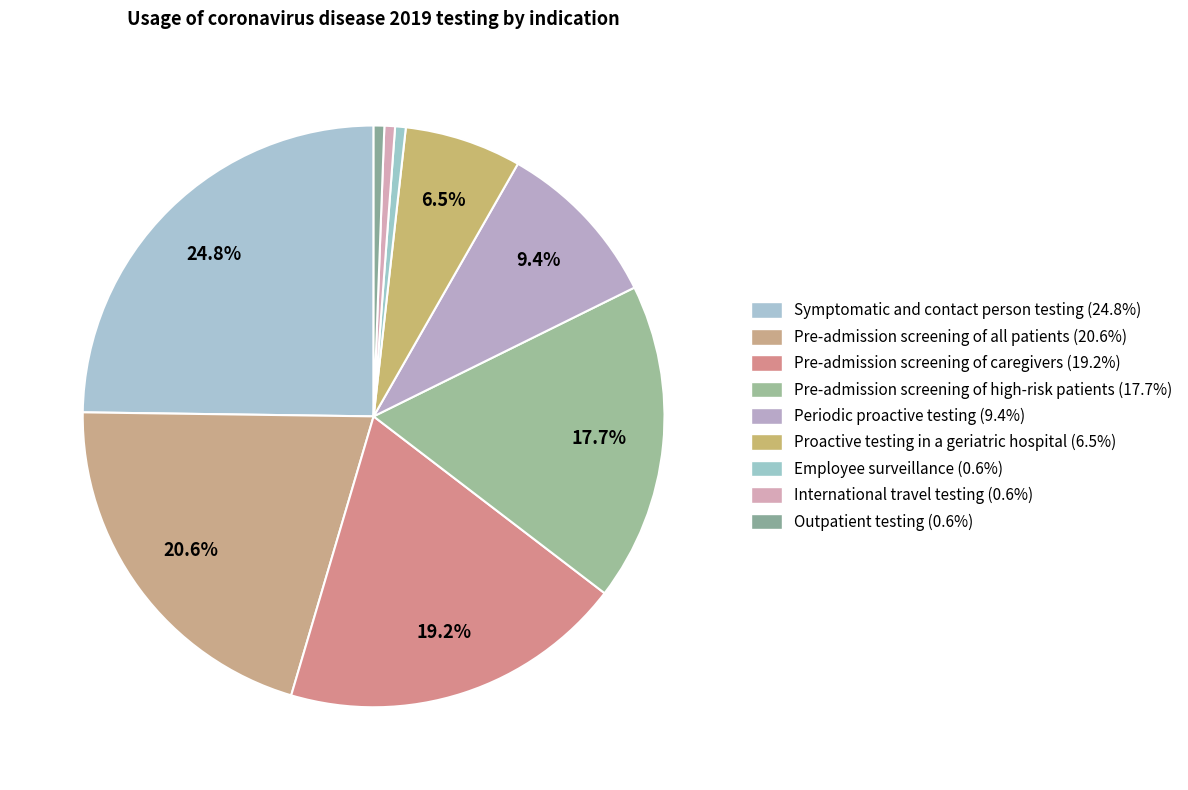

Does any single category account for the majority?

No